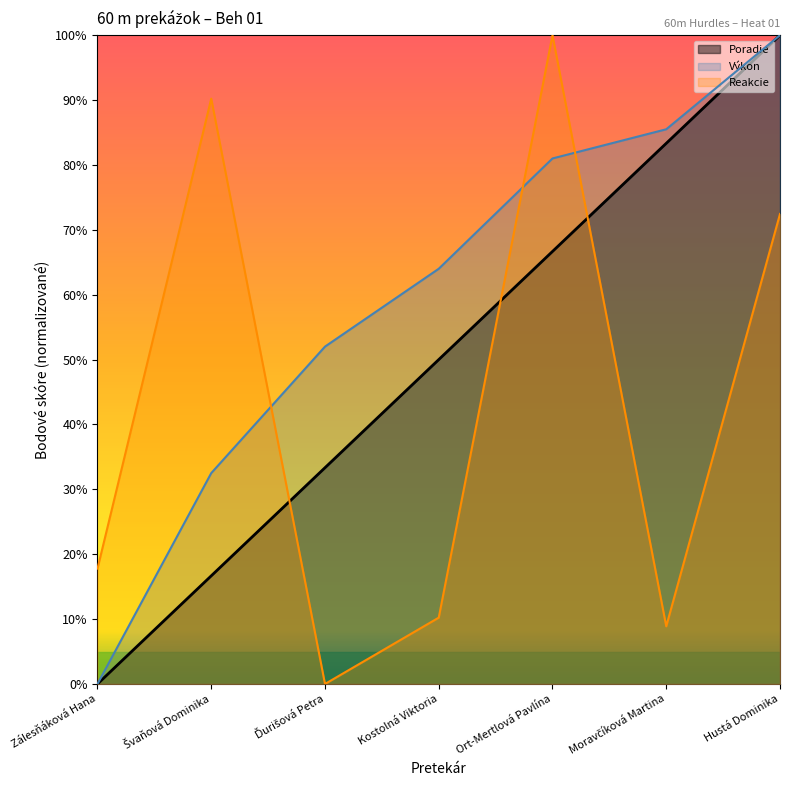

How many values in the Reakcie series exceed 17?

4